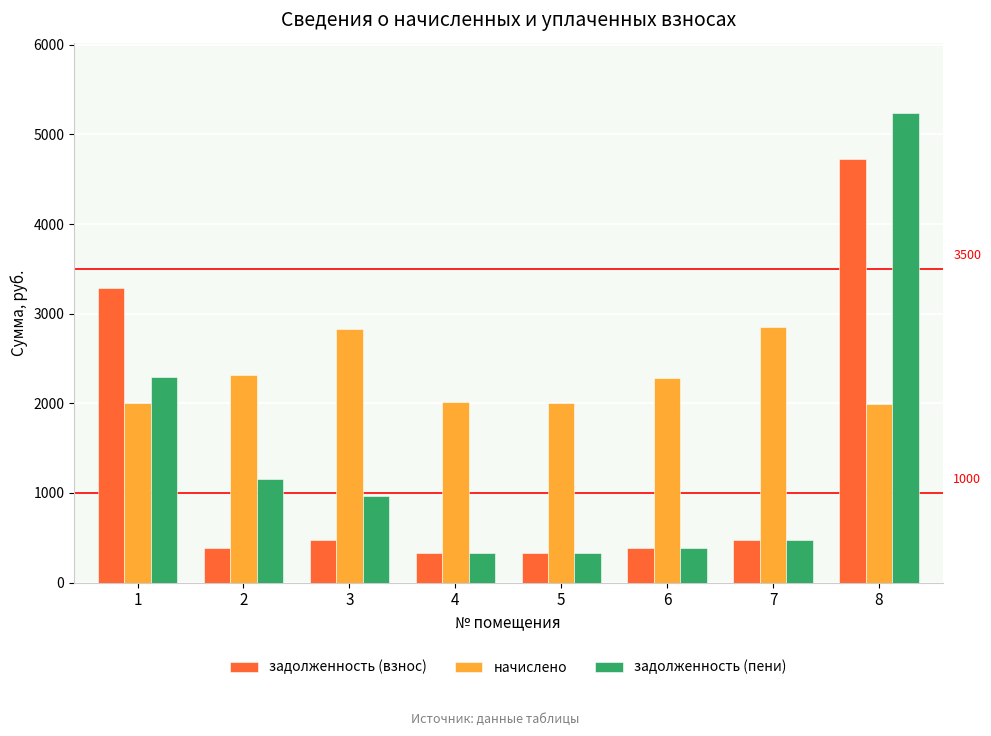

Rank the series at 2 from highest to lowest value.

начислено, задолженность (пени), задолженность (взнос)